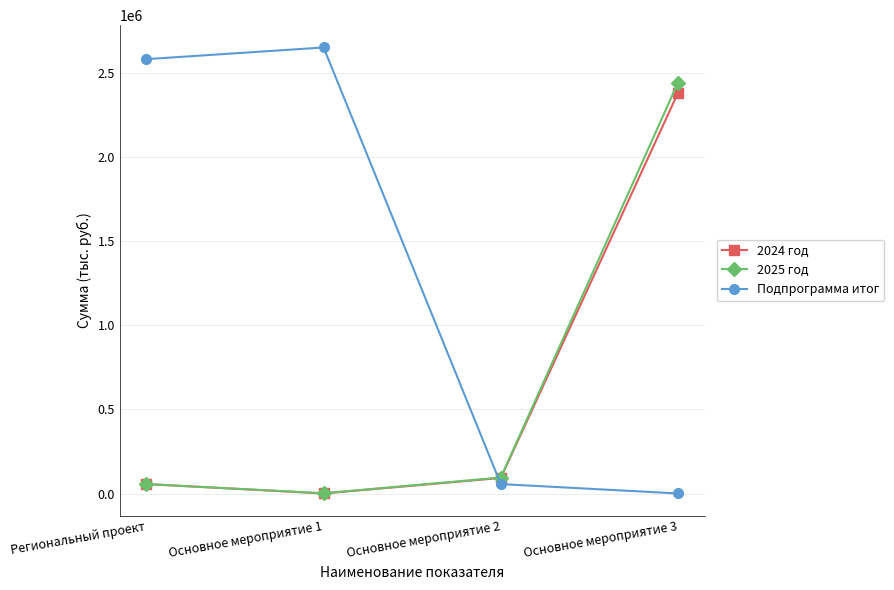

How many values in the 2025 год series are below 95246?

2